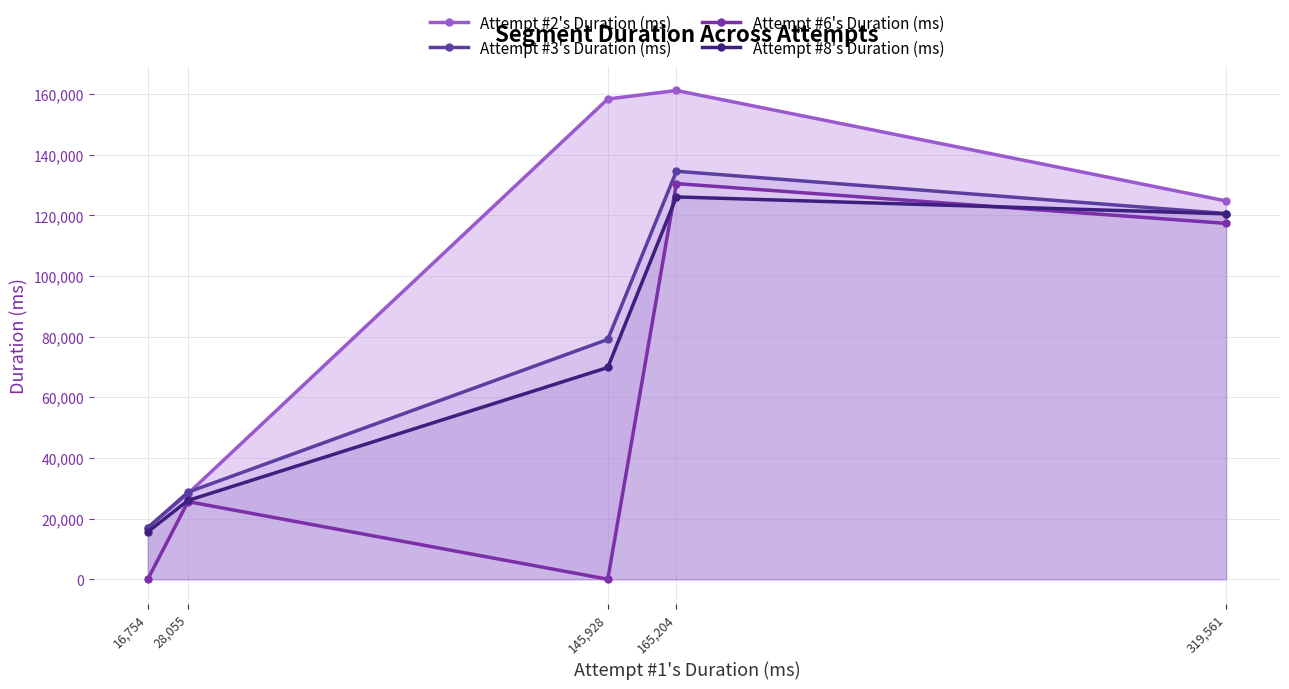

True or false: Attempt #6's Duration (ms) and Attempt #3's Duration (ms) cross at least once.

False